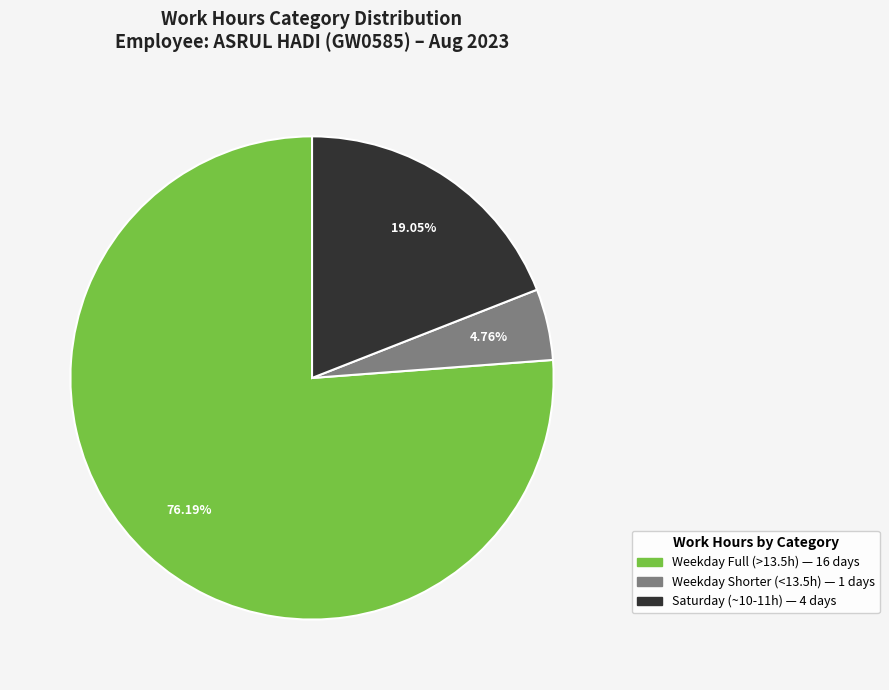

Does any single category account for the majority?

Yes